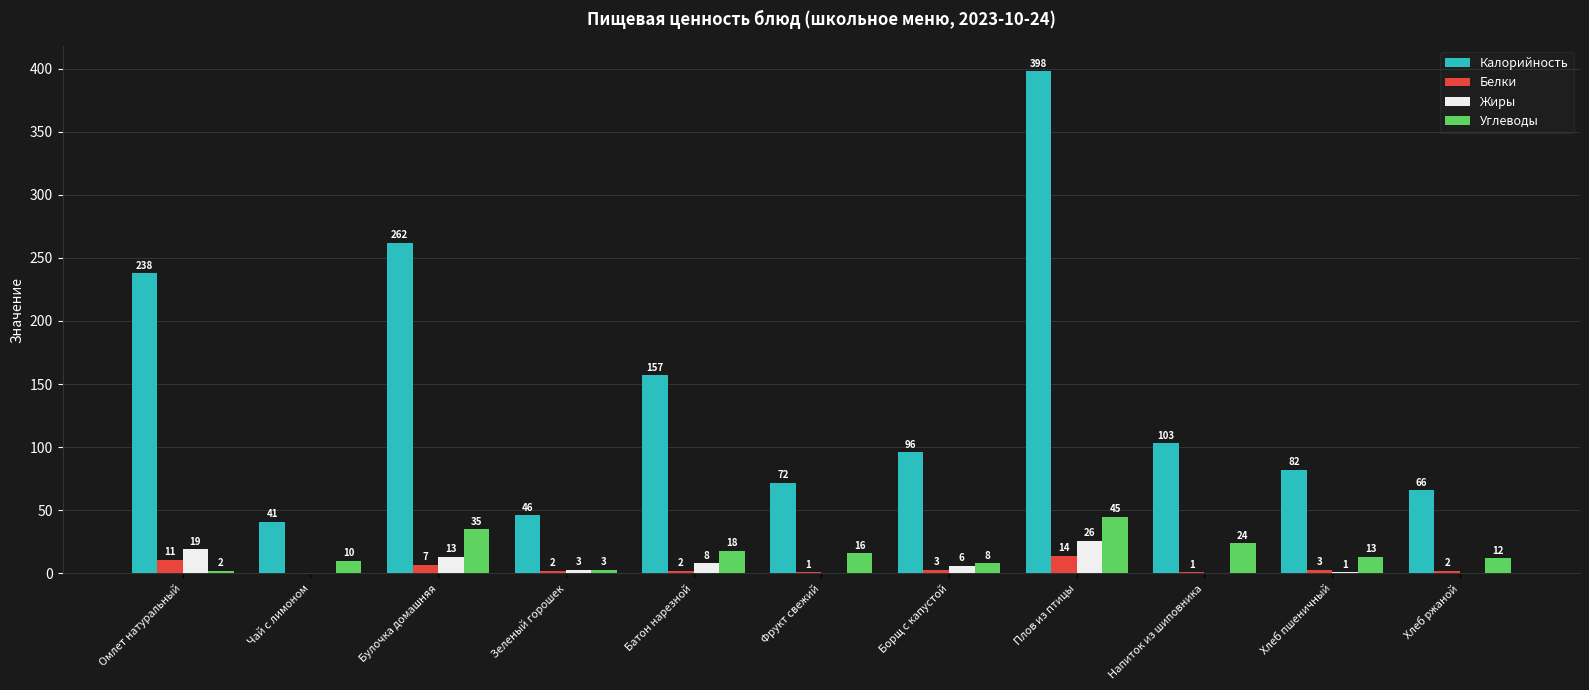

Are the bars grouped side by side (vs. stacked)?

Yes